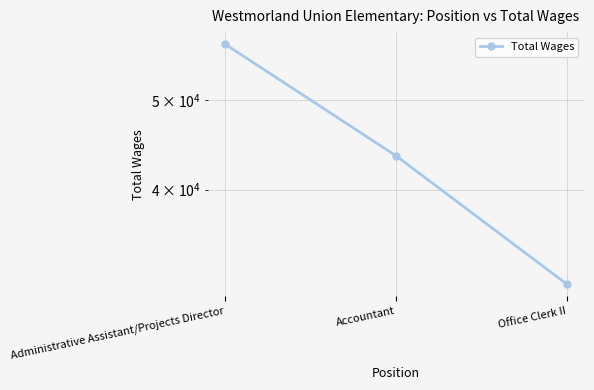

What is the label of the 3rd point from the left?

Office Clerk II